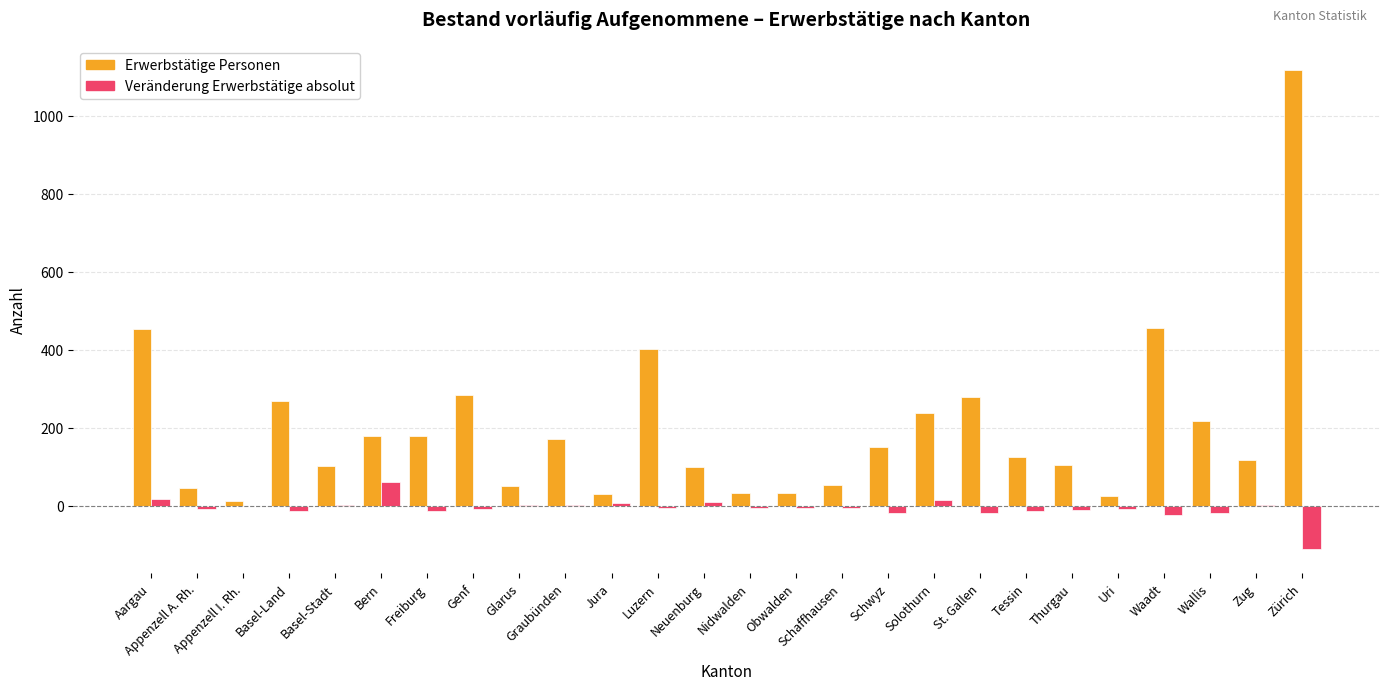

The Erwerbstätige Personen series shows 180 at Freiburg. True or false?

True